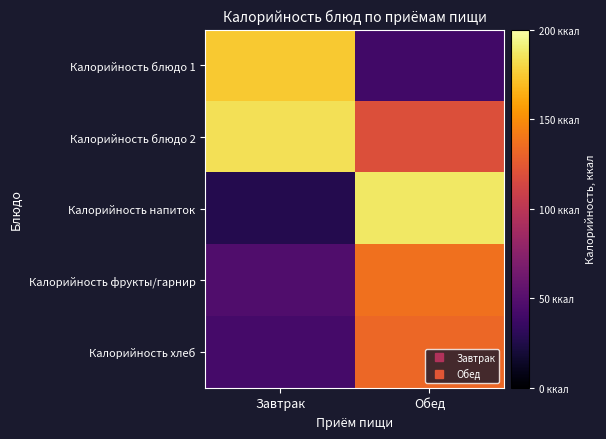

Which series has the largest total across all categories?

Калорийность блюдо 2